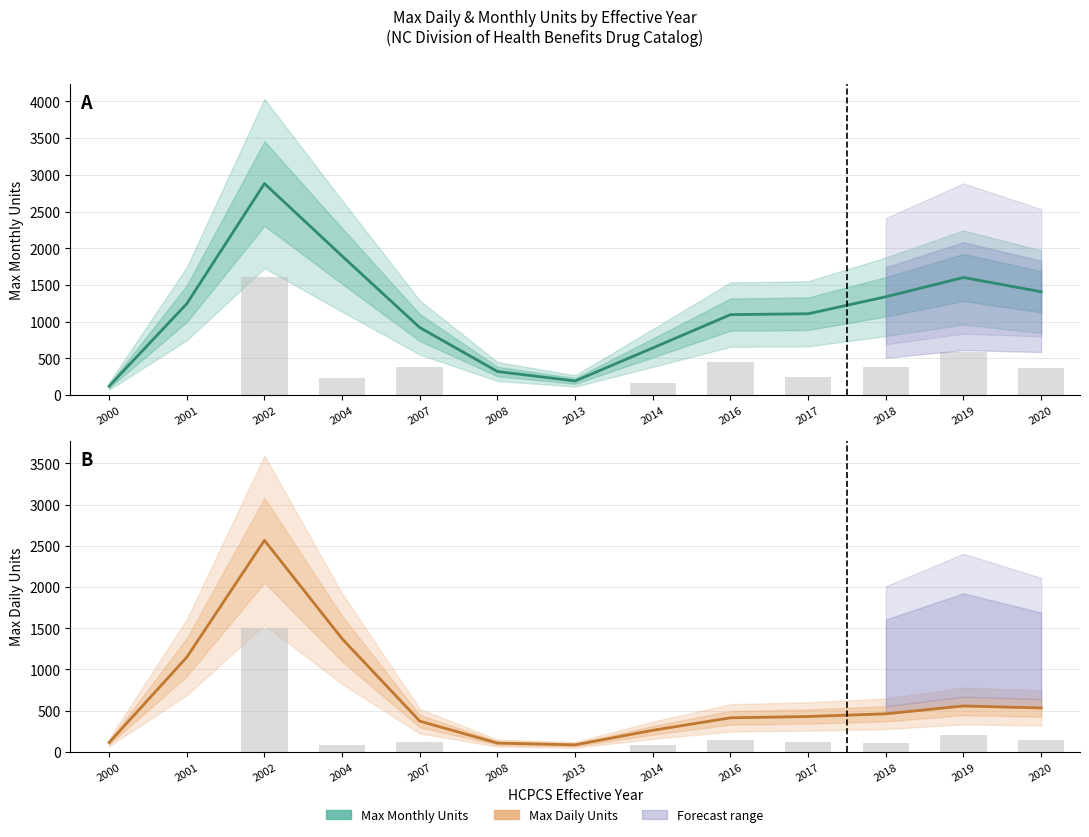

What is the difference between the Max Daily Units values at 2016 and 2018?

48.6